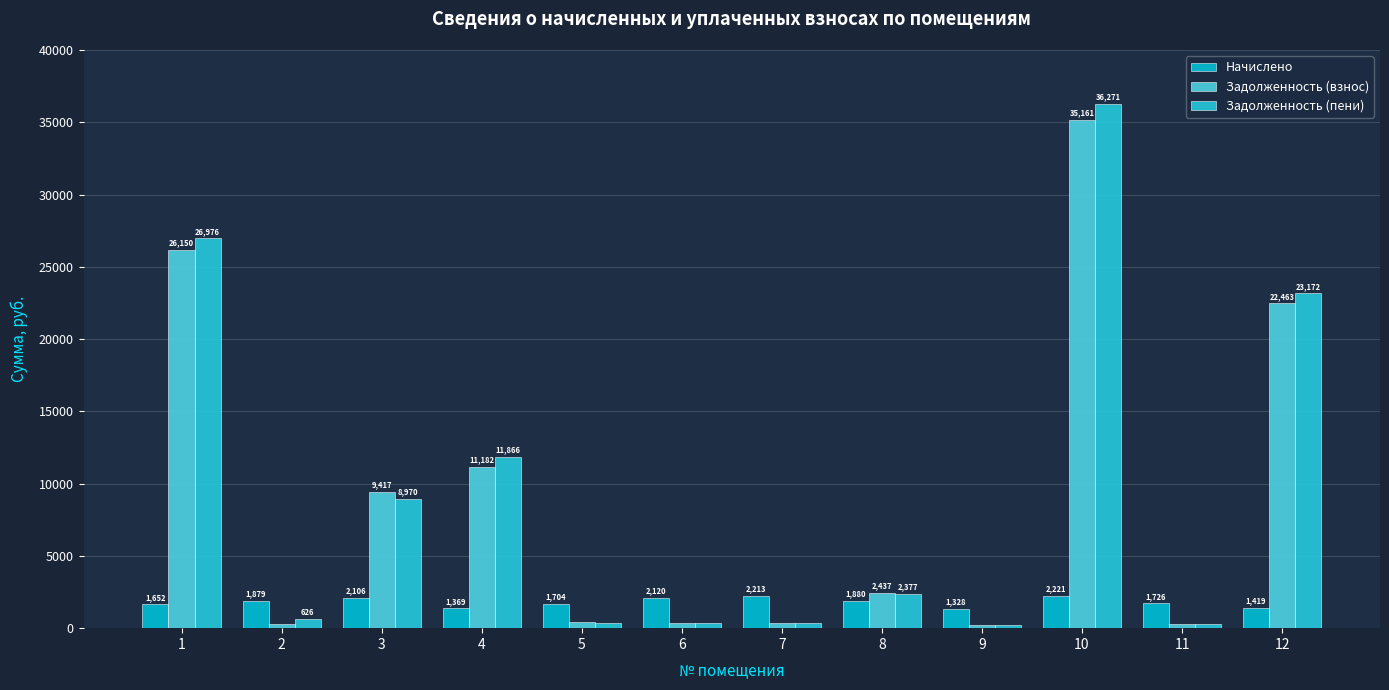

Read the Задолженность (взнос) value at 3.

9417.5